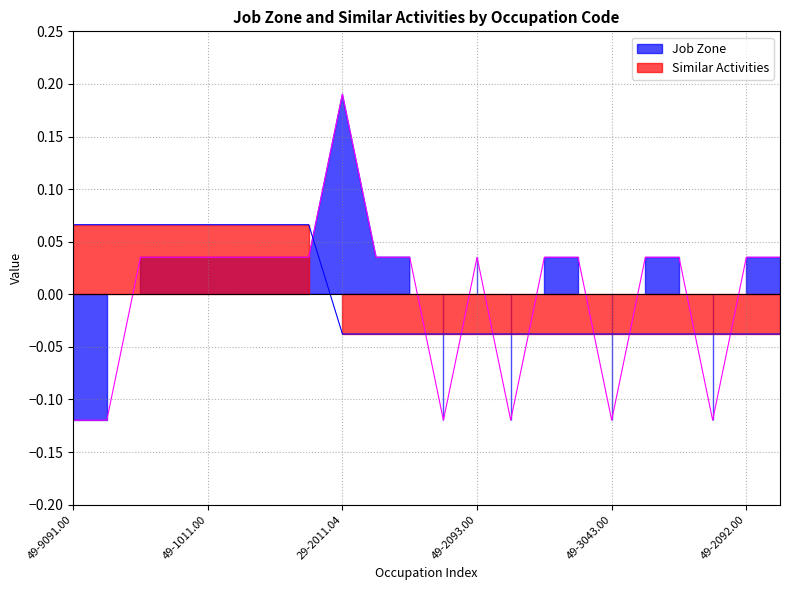

Where does the Job Zone series first go above 0?

49-2095.00